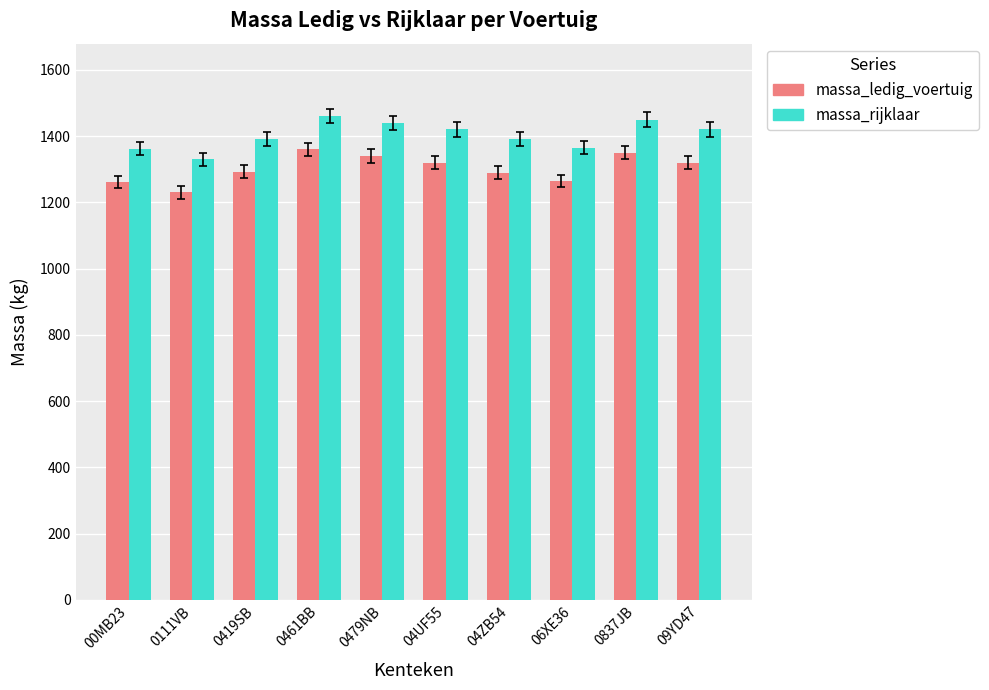

What is the value of the massa_ledig_voertuig bar at the 4th from the left?

1360